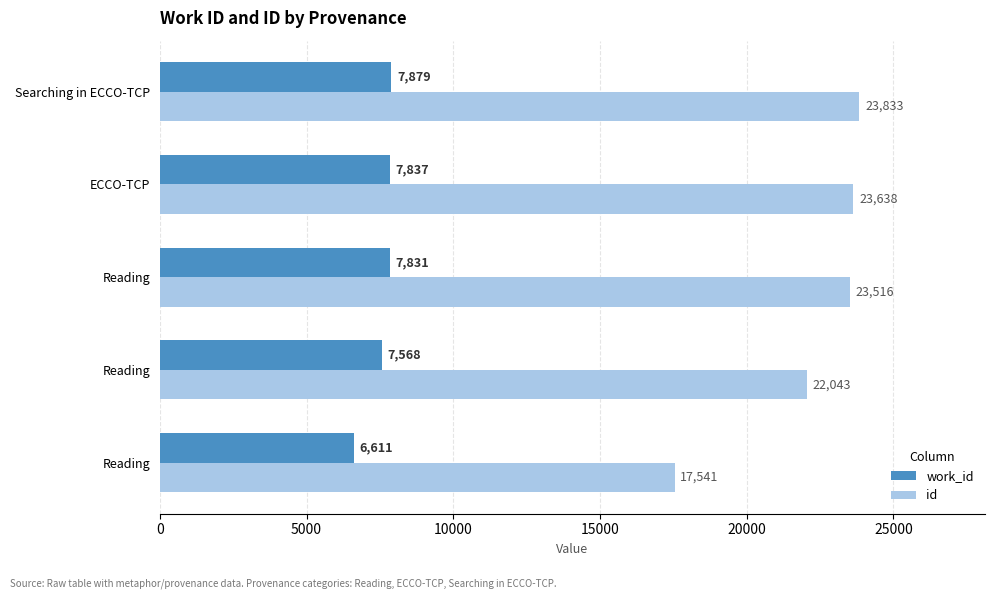

What are all the series names shown in the legend?

work_id, id